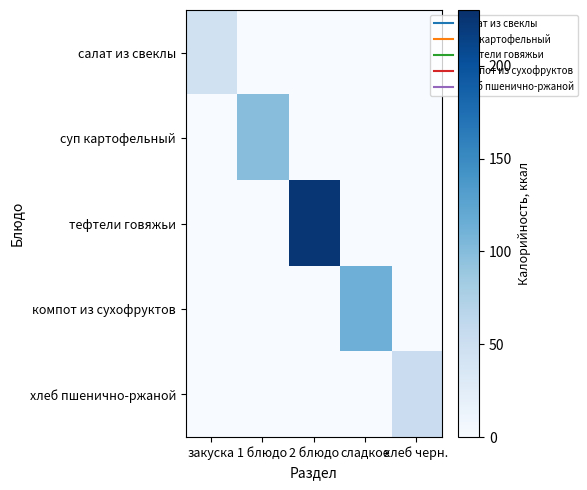

Which series changed the most between 2 блюдо and сладкое?

тефтели говяжьи